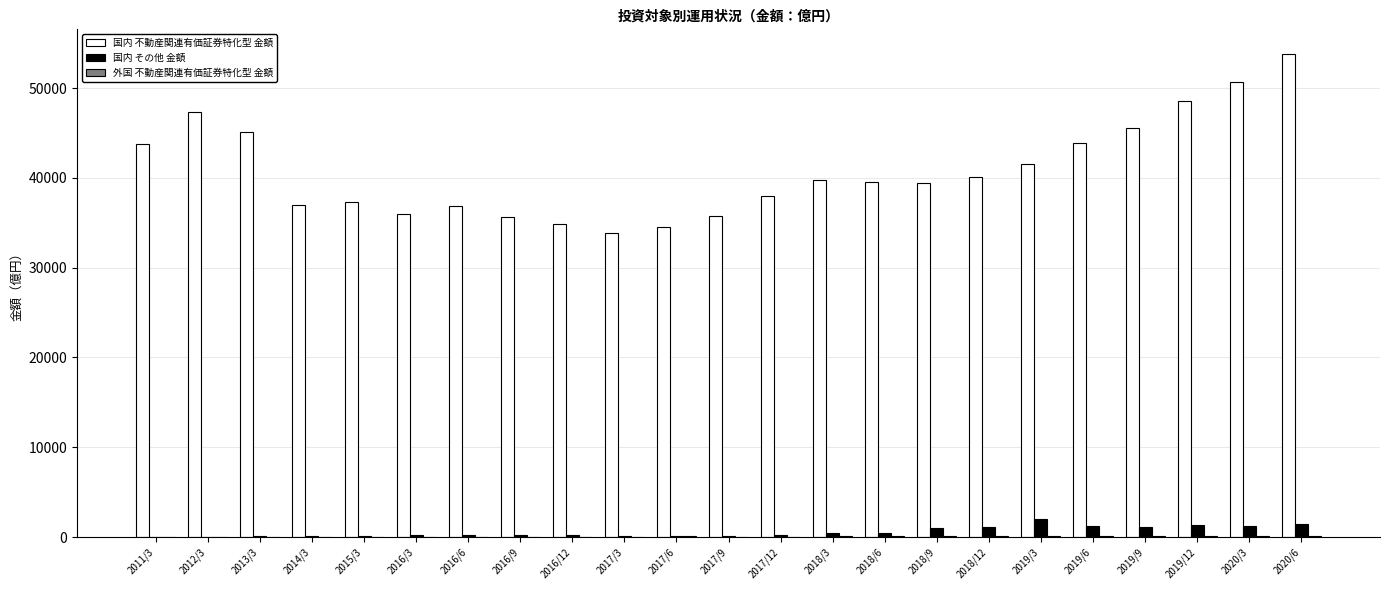

The 国内 不動産関連有価証券特化型 金額 series shows 35645.9 at 2016/9. True or false?

True